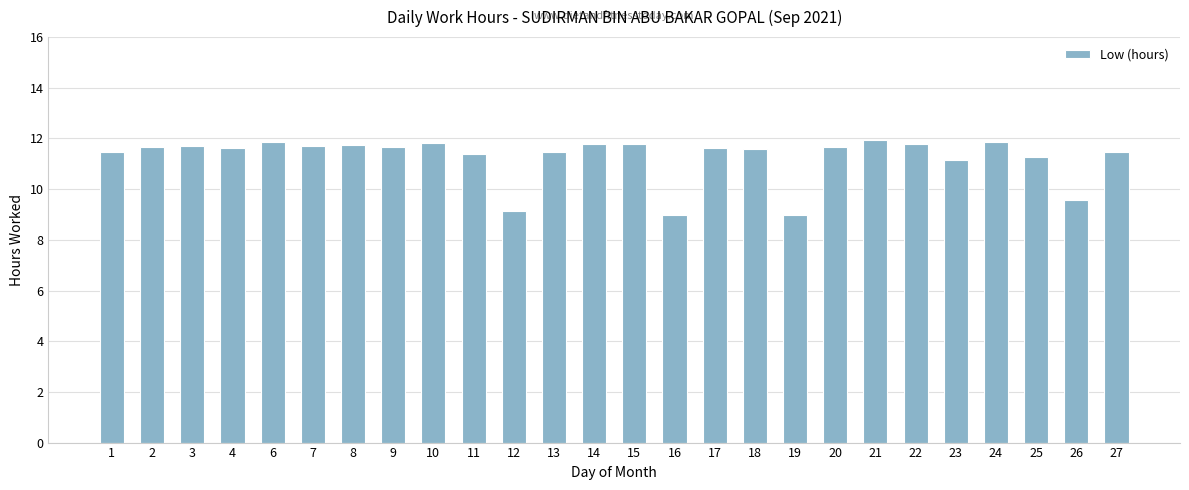

What is the approximate value at 15?

11.8